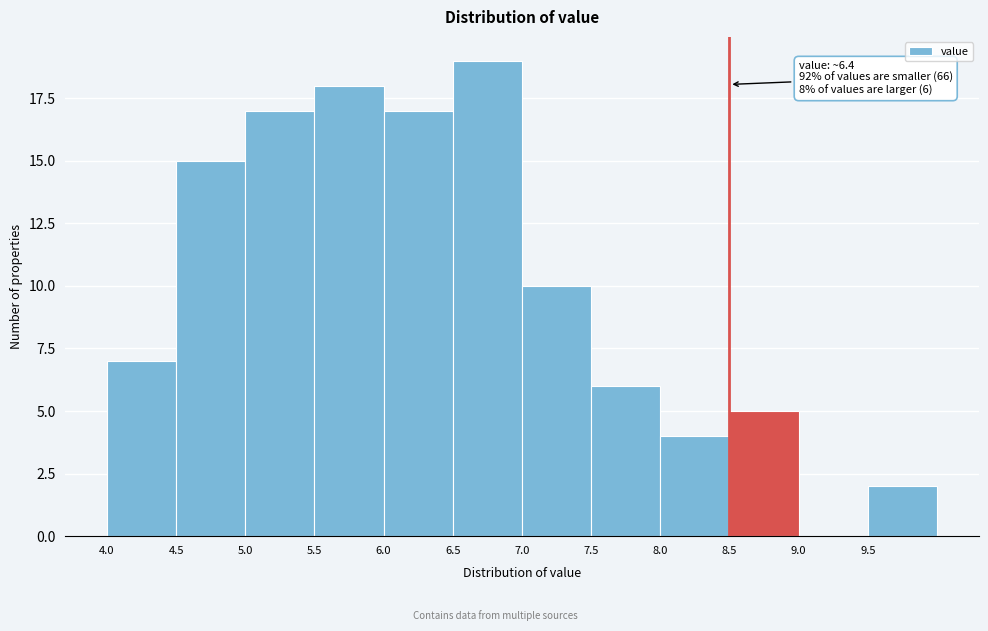

Which range on the x-axis has the tallest bar?

6.5 to 7.0